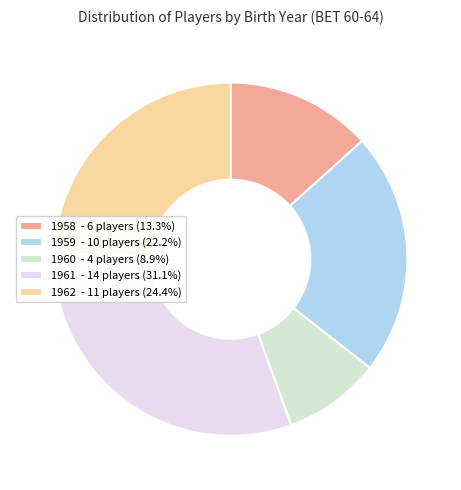

Approximately how many times larger is the value at 1959 compared to 1958?

1.7